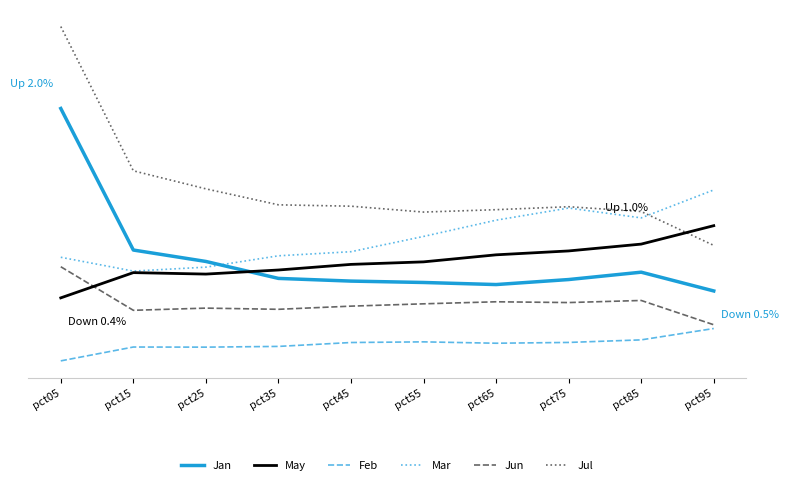

Which label corresponds to the smallest value in the chart?

pct05